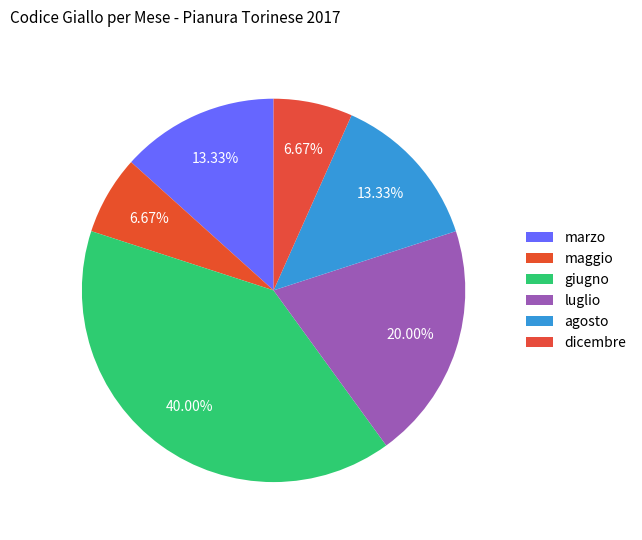

What is the largest slice in the pie chart?

giugno